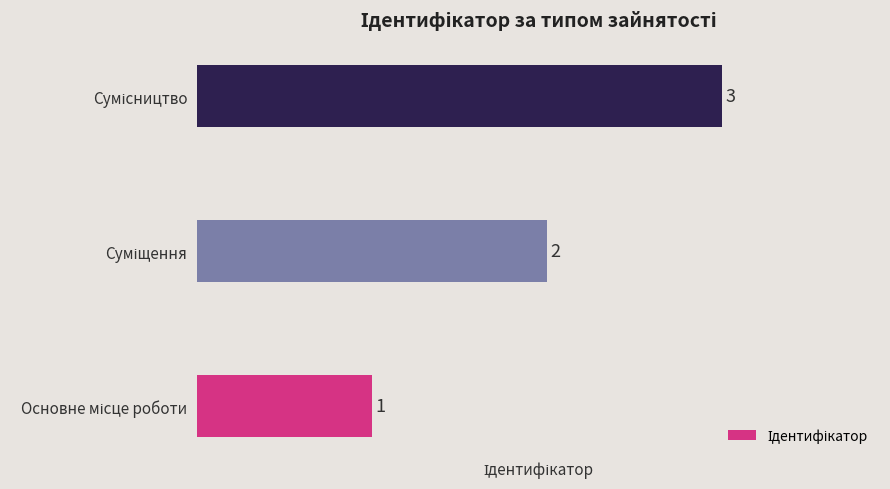

Count the values in the range 1 to 3.

3